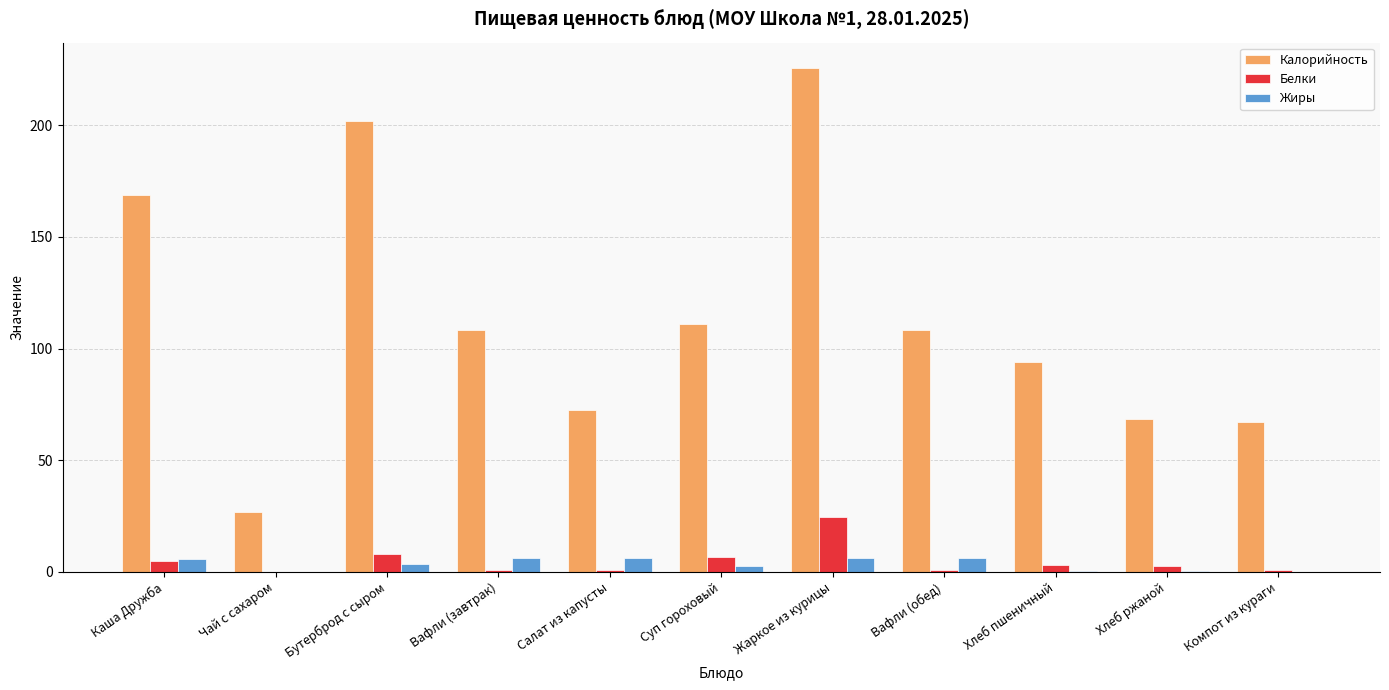

What is the sum of the Белки values at Хлеб ржаной and Чай с сахаром?

2.8